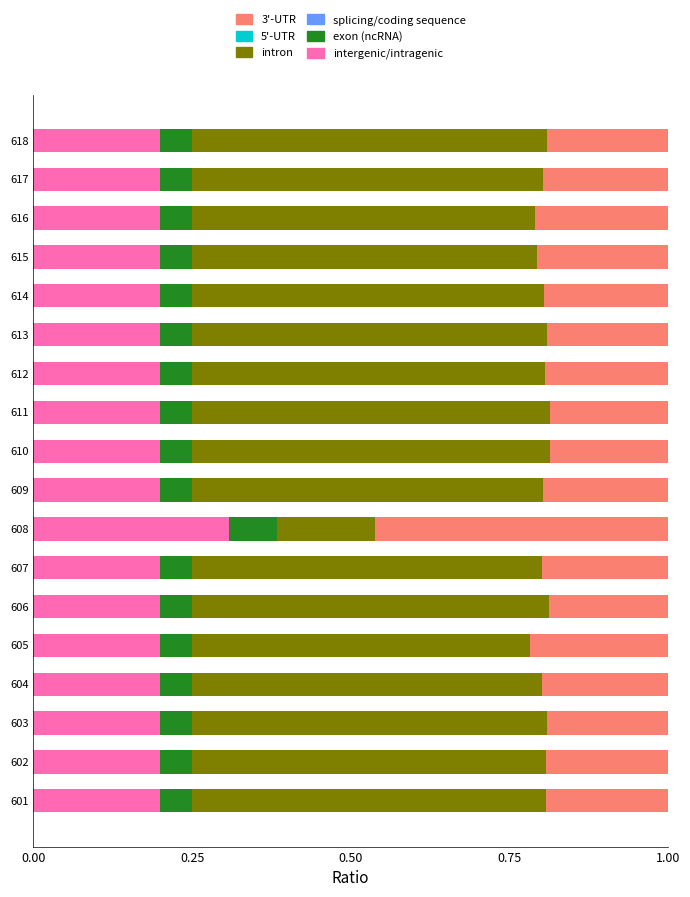

What is the total value across all series at 609?

1.0